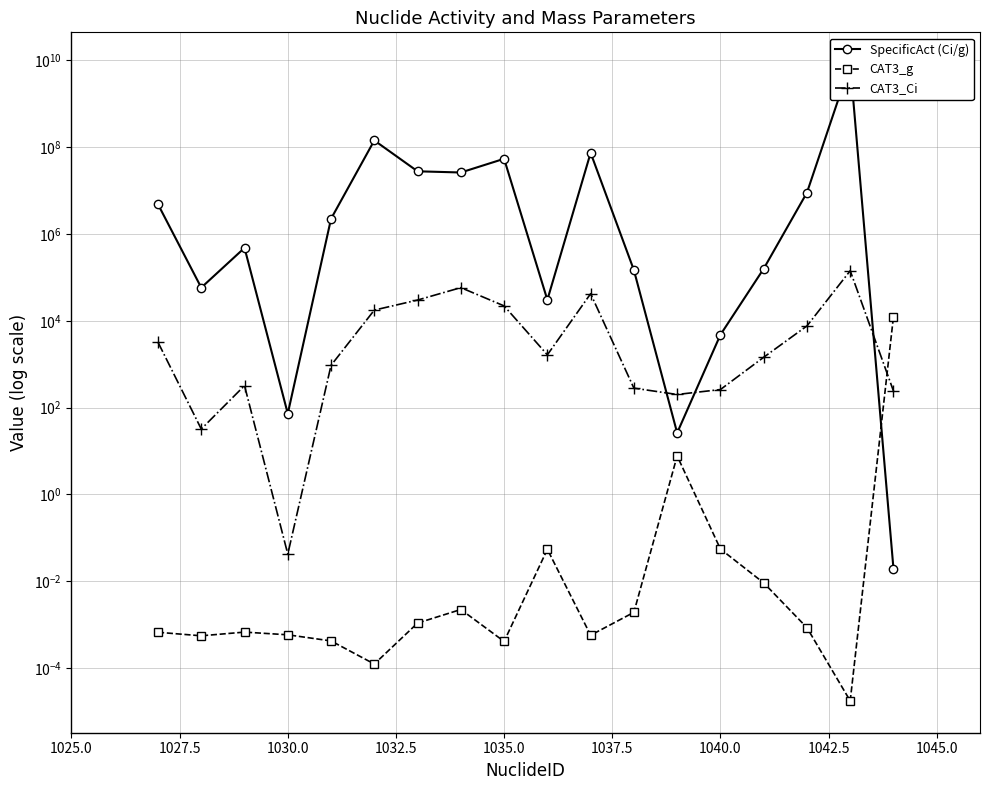

What is the sum of all SpecificAct (Ci/g) values?

8521816148.5